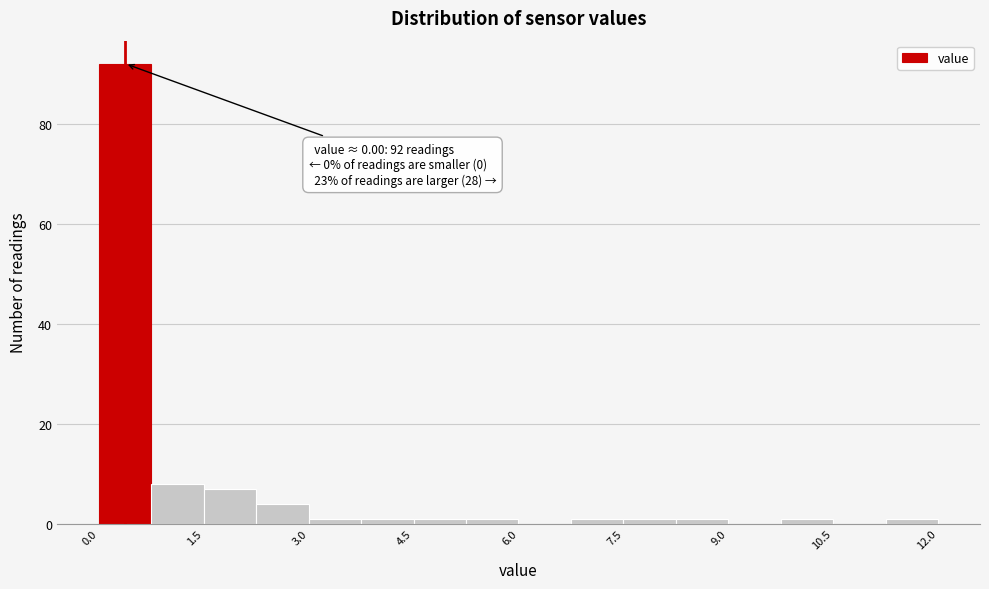

Around what value on the x-axis is the tallest bar? Give the approximate position of its centre, as read against the axis.

0.4